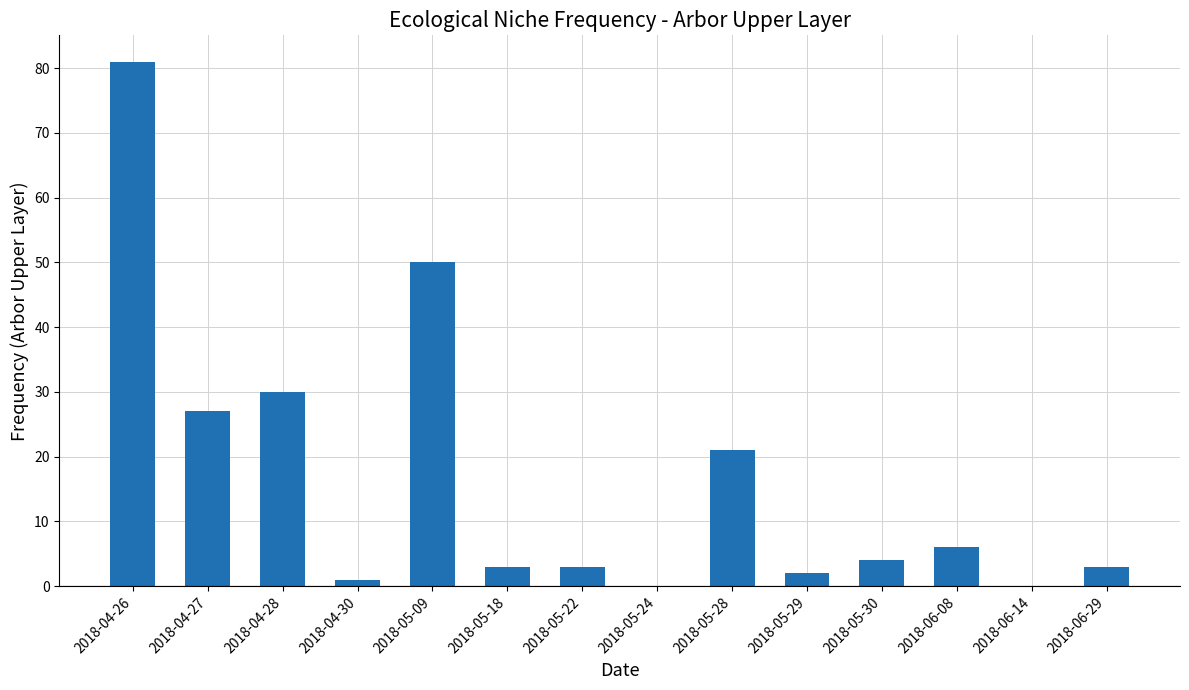

Are the bars horizontal?

No